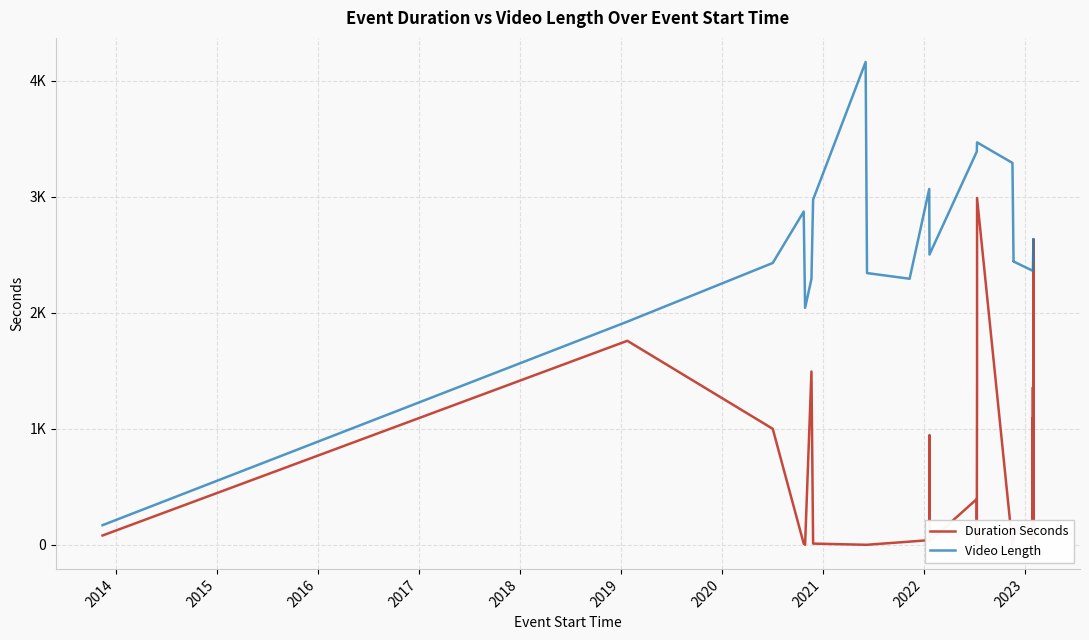

Which series has the largest total across all categories?

Video Length